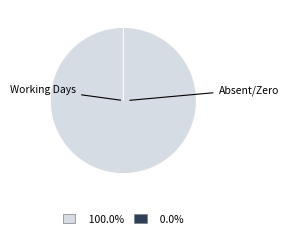

Is it true that Fri is 1% of the pie?

False